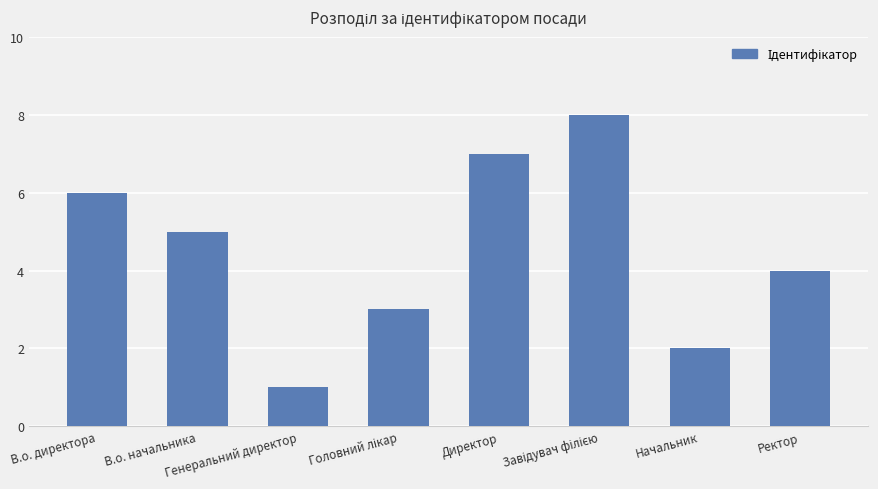

Reading left to right, what are all the values shown in this chart?

6	5	1	3	7	8	2	4